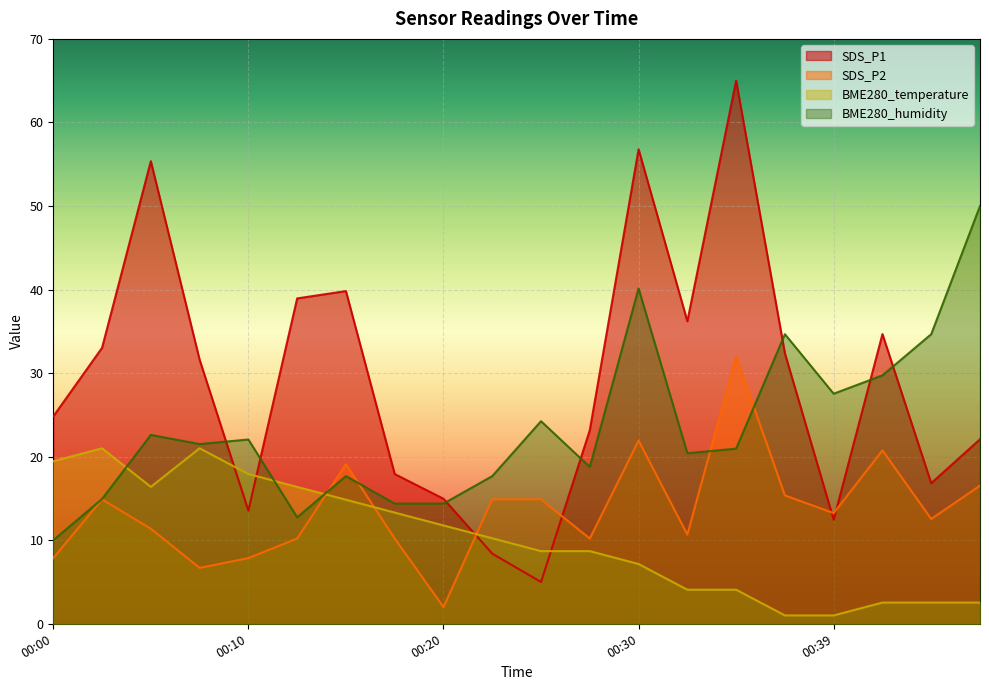

Reading left to right, list all the values displayed in this chart.

SDS_P1: 00:00=24.8	00:03=33.0	00:05=55.4	00:07=31.6	00:10=13.5	00:12=38.9	00:15=39.8	00:17=17.9	00:20=15.0	00:22=8.4	00:25=5.0	00:27=23.2	00:30=56.8	00:32=36.2	00:34=65.0	00:37=32.4	00:39=12.4	00:42=34.7	00:44=16.8	00:47=22.1
SDS_P2: 00:00=7.9	00:03=14.9	00:05=11.4	00:07=6.7	00:10=7.9	00:12=10.2	00:15=19.1	00:17=10.2	00:20=2.0	00:22=14.9	00:25=14.9	00:27=10.2	00:30=21.9	00:32=10.7	00:34=32.0	00:37=15.4	00:39=13.3	00:42=20.8	00:44=12.5	00:47=16.5
BME280_temperature: 00:00=19.5	00:03=21.0	00:05=16.4	00:07=21.0	00:10=17.9	00:12=16.4	00:15=14.8	00:17=13.3	00:20=11.8	00:22=10.2	00:25=8.7	00:27=8.7	00:30=7.2	00:32=4.1	00:34=4.1	00:37=1.0	00:39=1.0	00:42=2.5	00:44=2.5	00:47=2.5
BME280_humidity: 00:00=10.0	00:03=14.9	00:05=22.6	00:07=21.5	00:10=22.1	00:12=12.7	00:15=17.7	00:17=14.4	00:20=14.4	00:22=17.7	00:25=24.2	00:27=18.8	00:30=40.1	00:32=20.4	00:34=21.0	00:37=34.7	00:39=27.5	00:42=29.7	00:44=34.7	00:47=50.0